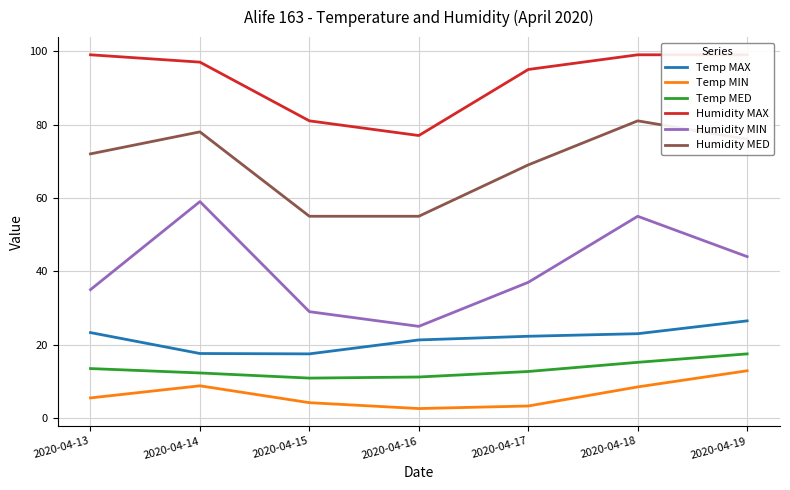

What is the value of the Temp MIN point at the 2nd from the left?

8.8